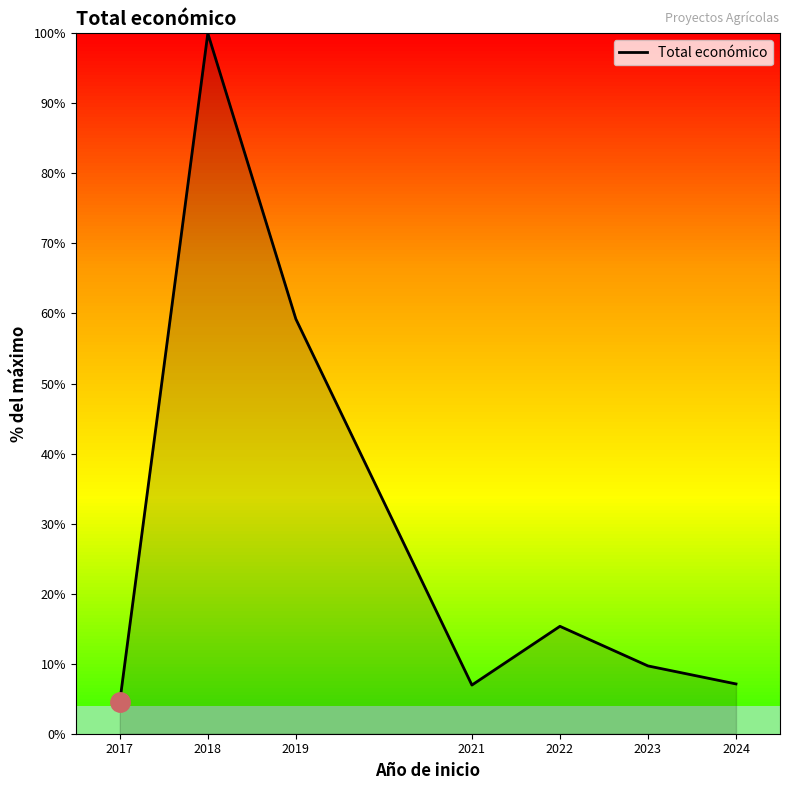

Where is the first local maximum?

2018